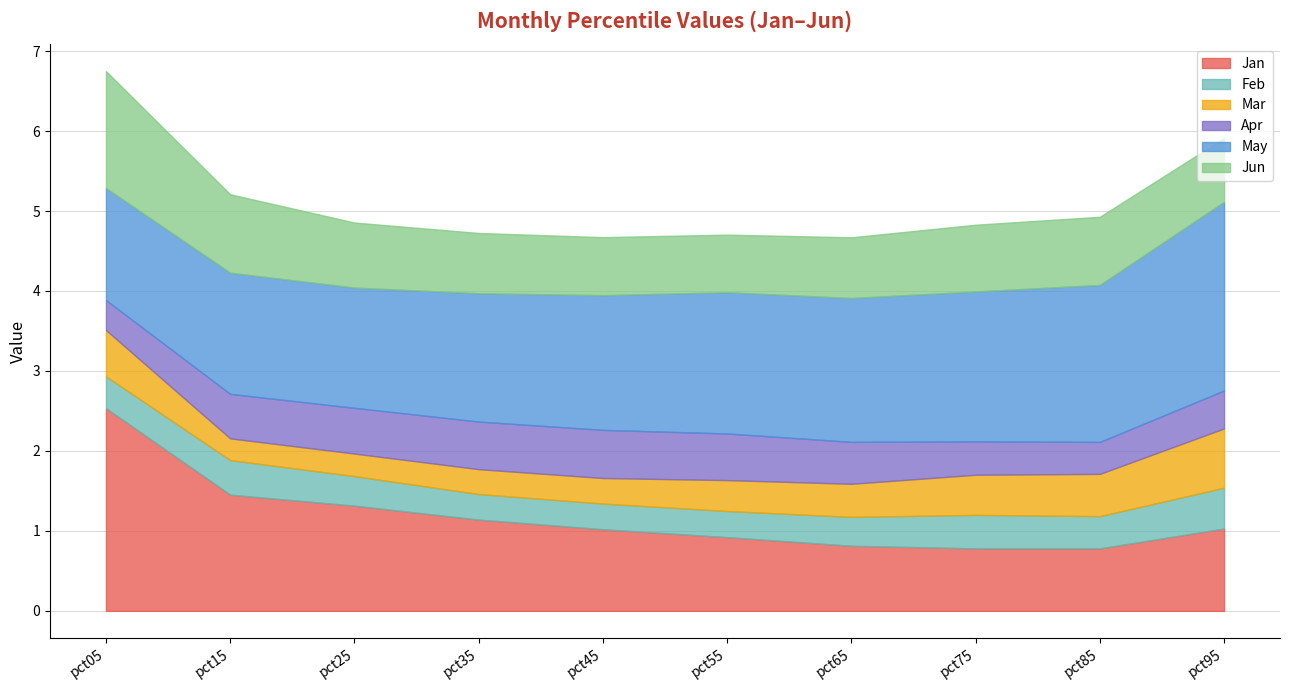

What value does the Feb series have at pct75?

0.4